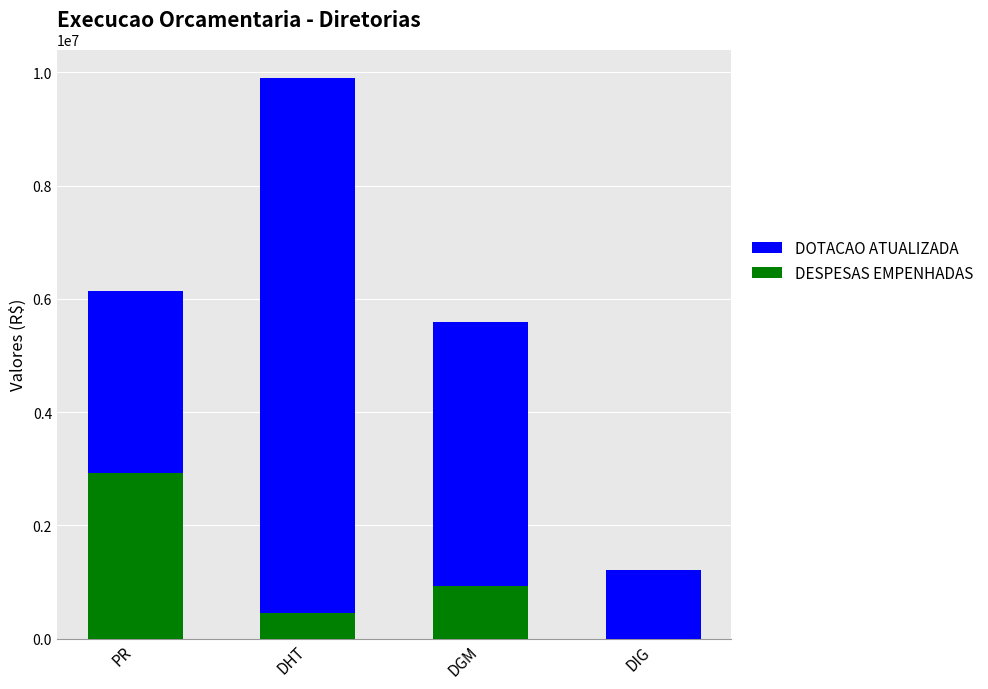

Rank the series at DGM from highest to lowest value.

DOTACAO ATUALIZADA, DESPESAS EMPENHADAS